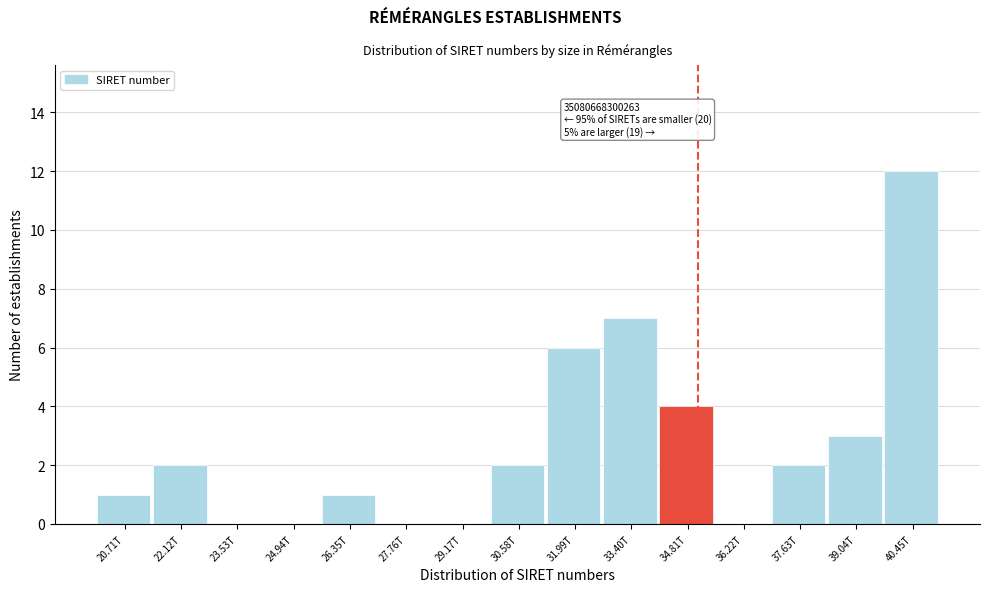

Reading left to right, transcribe all the data shown in this chart.

20.71T=1	22.12T=2	23.53T=0	24.94T=0	26.35T=1	27.76T=0	29.17T=0	30.58T=2	31.99T=6	33.40T=7	34.81T=4	36.22T=0	37.63T=2	39.04T=3	40.45T=12